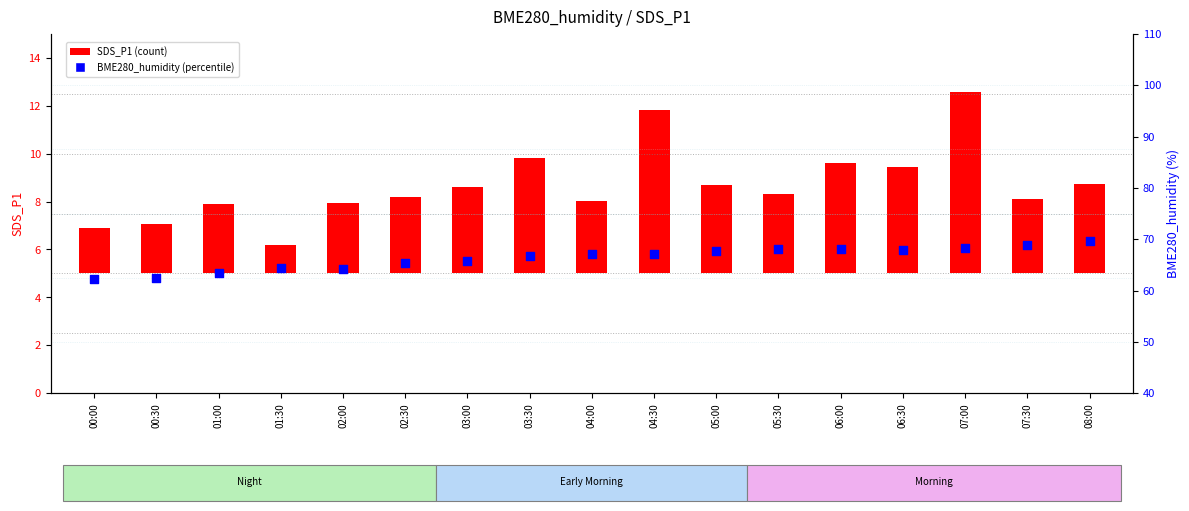

Is the value of BME280_humidity at 05:30 greater than the value of SDS_P1 at 05:00?

Yes